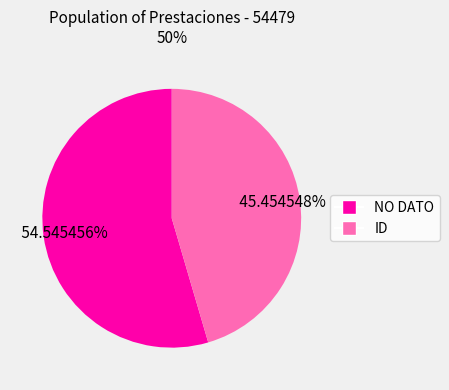

What portion of the pie excludes ID?

54.5%